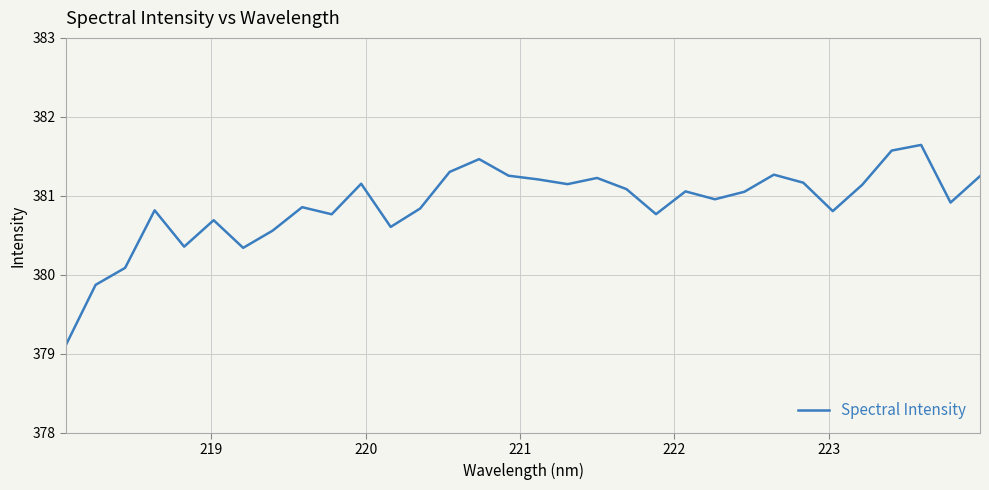

What is the maximum value shown in the chart?

381.6